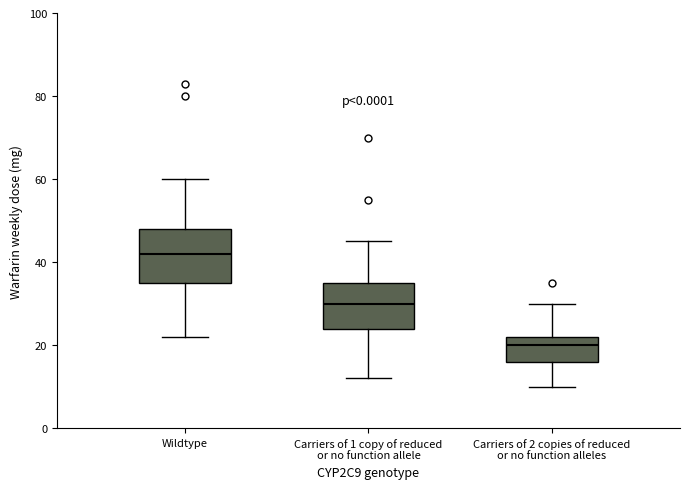

Where is the lower edge of the box for Wildtype on the y-axis? The values are not printed on the chart, so give them approximately, as read against the axis.

36